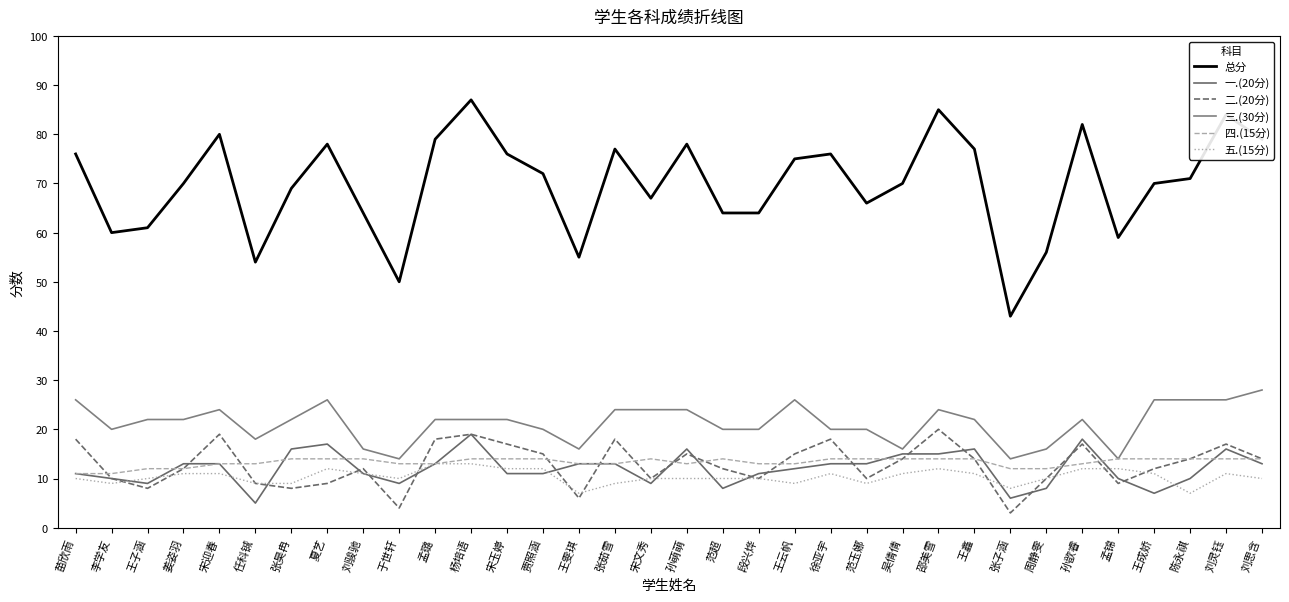

Where is 五.(15分) nearest to the value 10?

苗欣雨